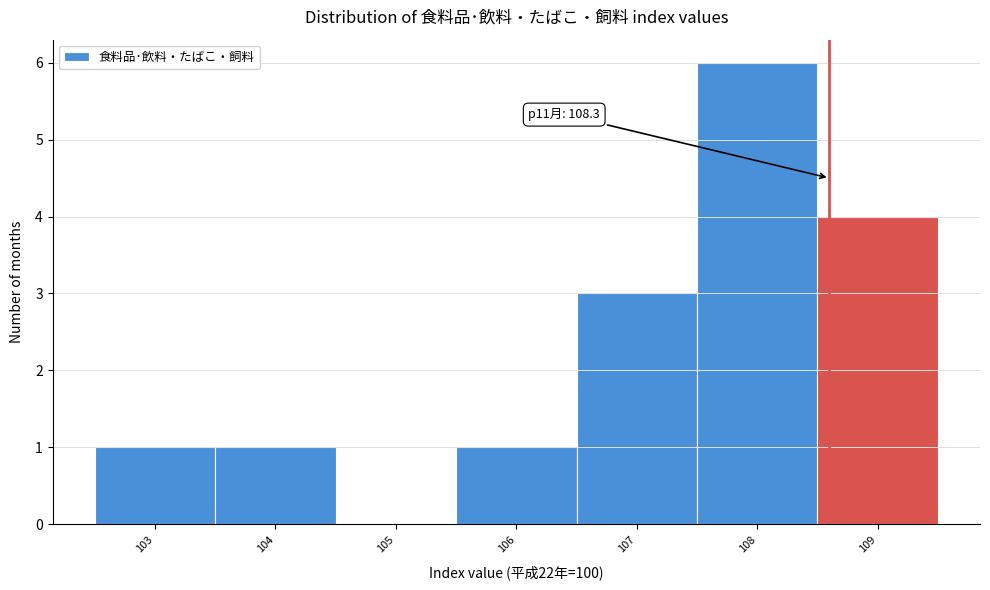

Reading left to right, extract all data points from this chart.

103=1	104=1	105=0	106=1	107=3	108=6	109=4